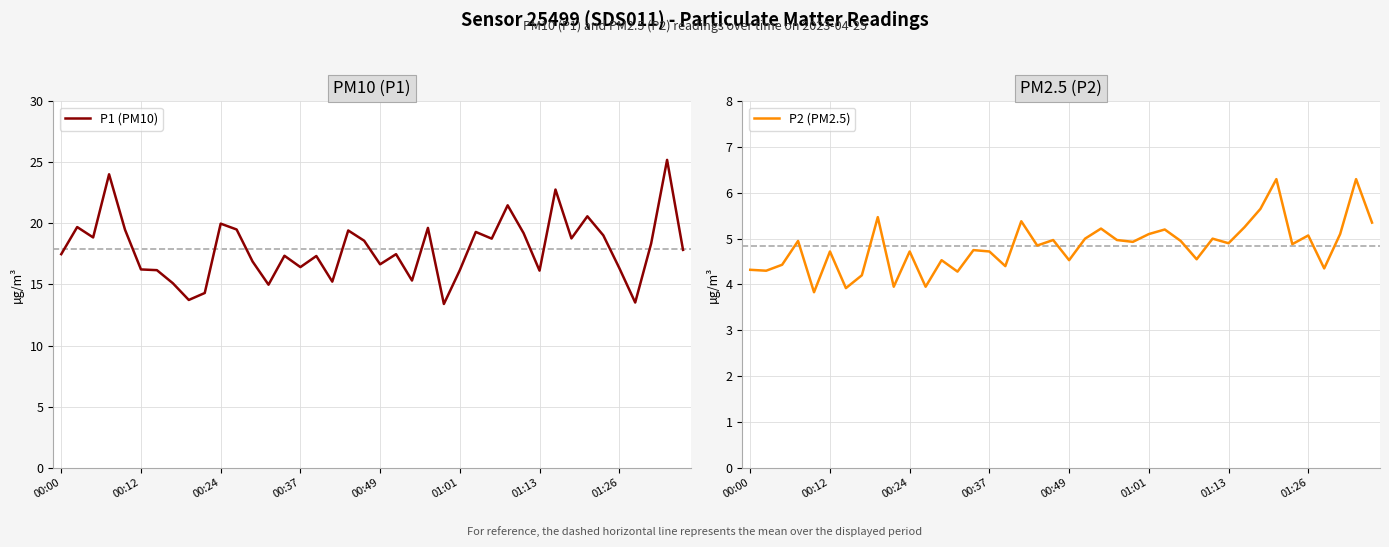

Is it true that P1 (PM10) equals 10.9 at 01:01?

False